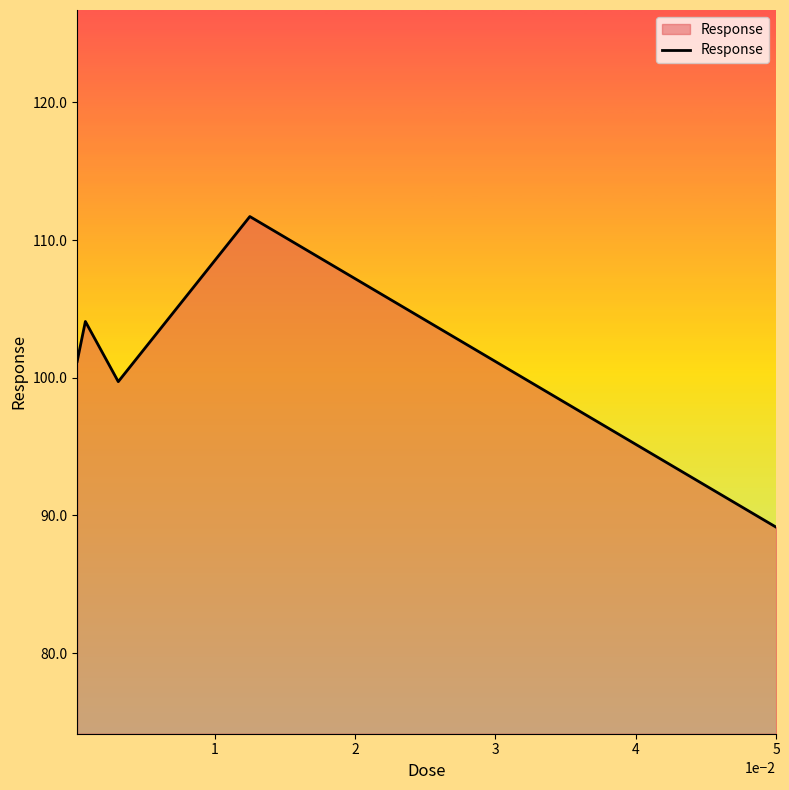

What is the average value?

101.2